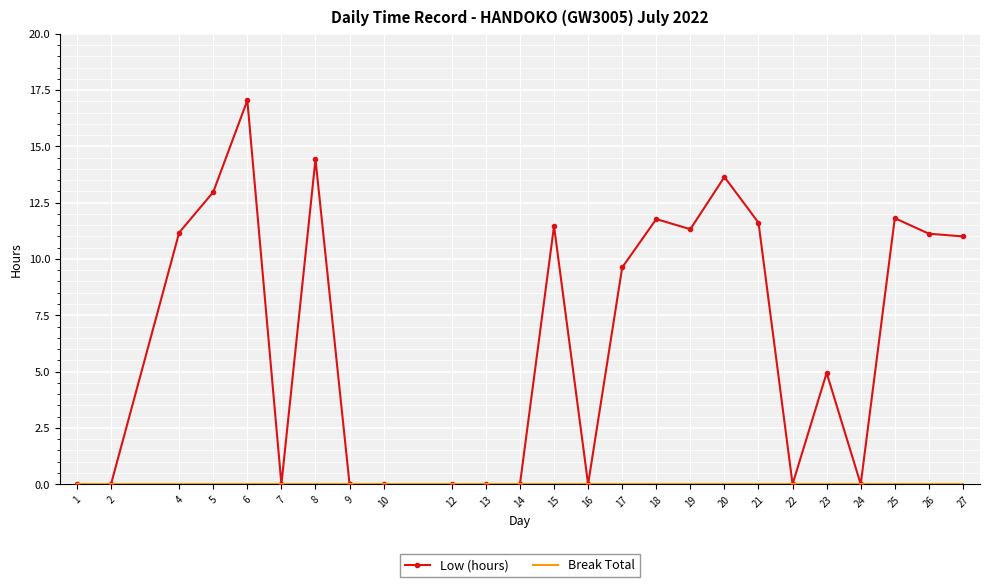

Where is Low (hours) nearest to the value 8?

17